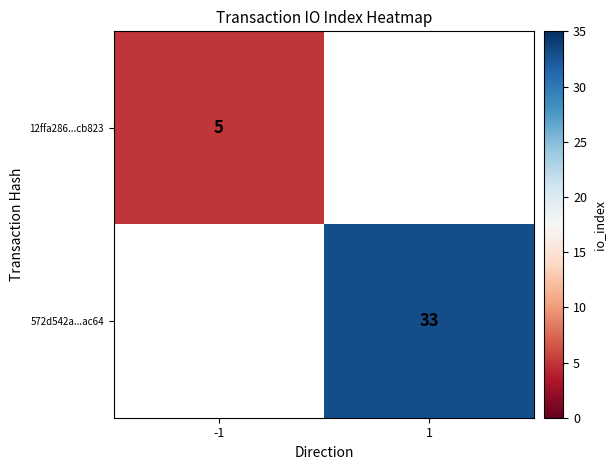

Is it true that 572d542a...ac64 equals 33 at 1?

True